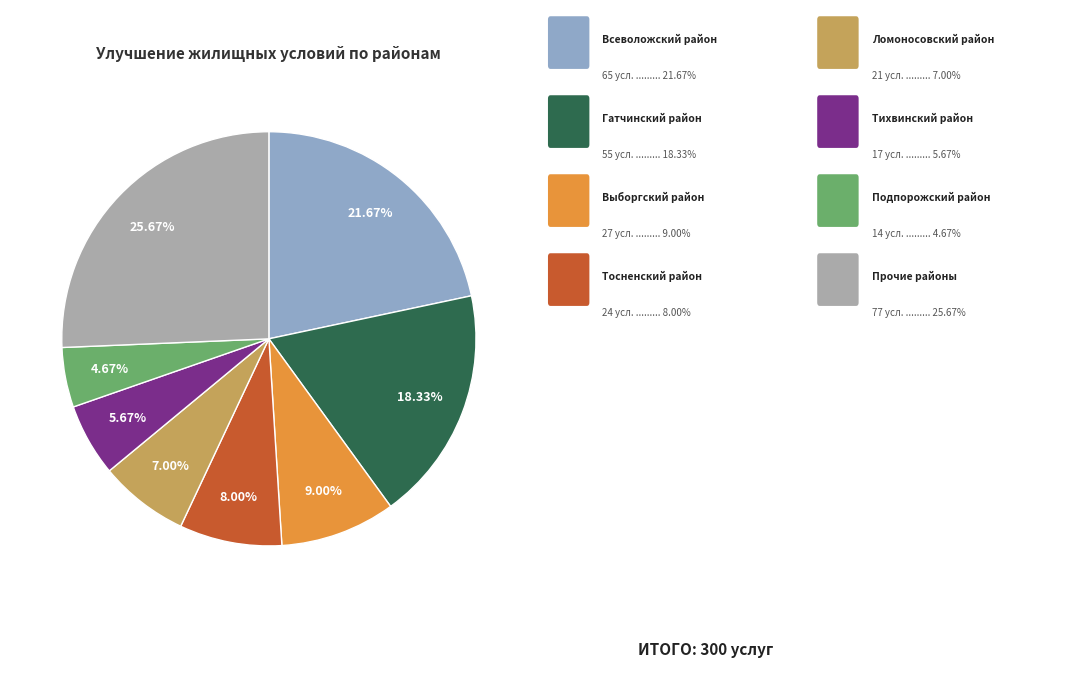

Is there any slice that represents more than half of the pie?

No